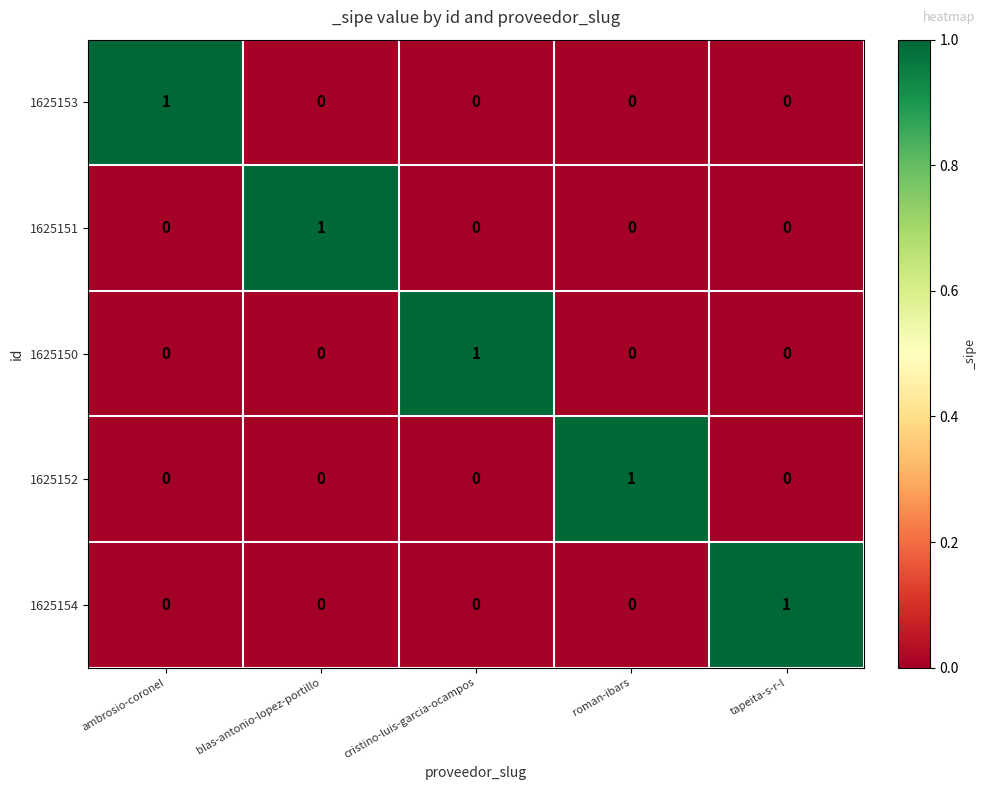

Reading right to left, what are all the values shown in this chart?

1625153: tapeita-s-r-l=0	roman-ibars=0	cristino-luis-garcia-ocampos=0	blas-antonio-lopez-portillo=0	ambrosio-coronel=1
1625151: tapeita-s-r-l=0	roman-ibars=0	cristino-luis-garcia-ocampos=0	blas-antonio-lopez-portillo=1	ambrosio-coronel=0
1625150: tapeita-s-r-l=0	roman-ibars=0	cristino-luis-garcia-ocampos=1	blas-antonio-lopez-portillo=0	ambrosio-coronel=0
1625152: tapeita-s-r-l=0	roman-ibars=1	cristino-luis-garcia-ocampos=0	blas-antonio-lopez-portillo=0	ambrosio-coronel=0
1625154: tapeita-s-r-l=1	roman-ibars=0	cristino-luis-garcia-ocampos=0	blas-antonio-lopez-portillo=0	ambrosio-coronel=0